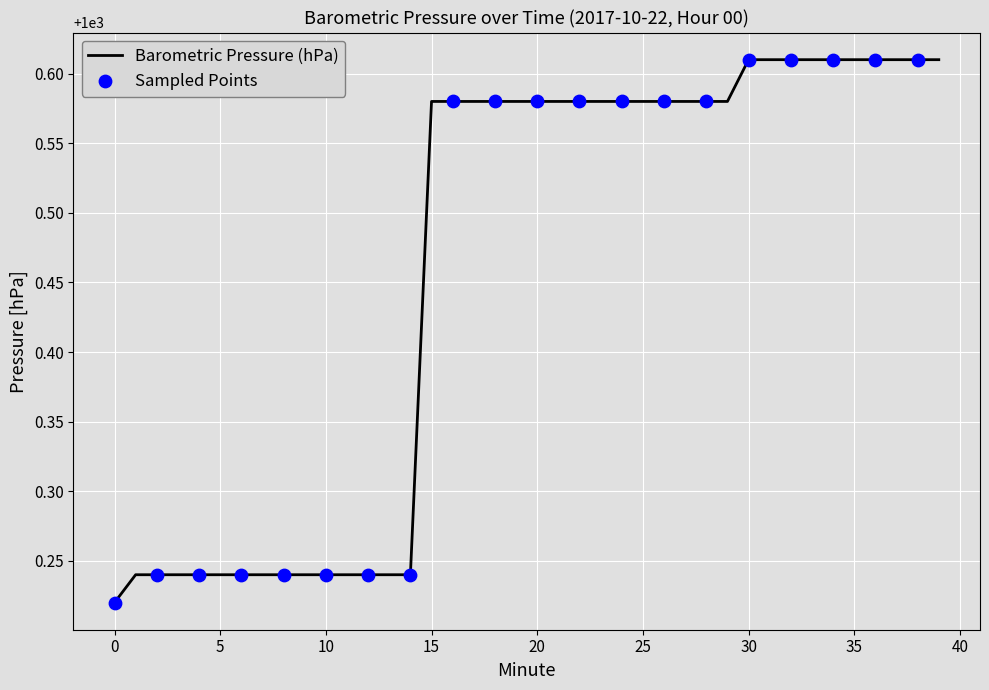

How many lines are shown in the chart?

1